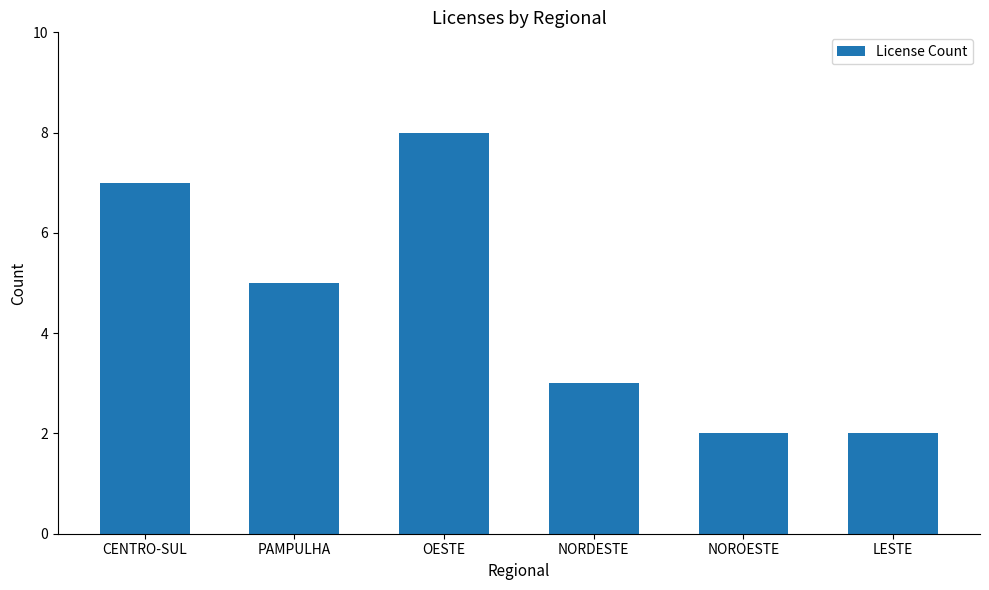

What is the label of the 6th bar from the right?

CENTRO-SUL